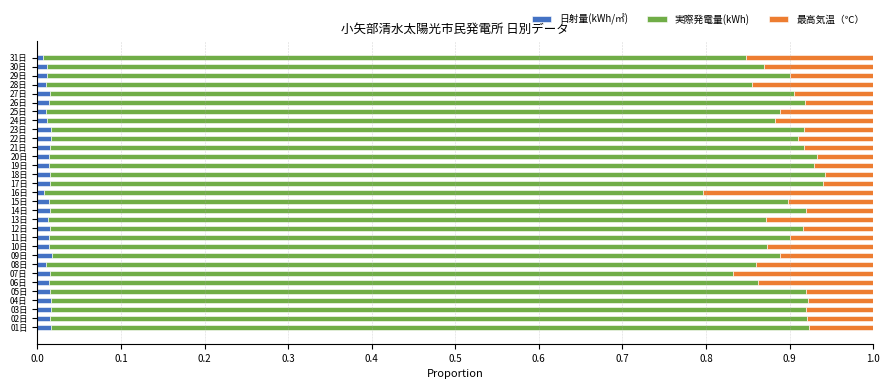

The 日射量(kWh/㎡) series shows 0.0 at 14日. True or false?

True